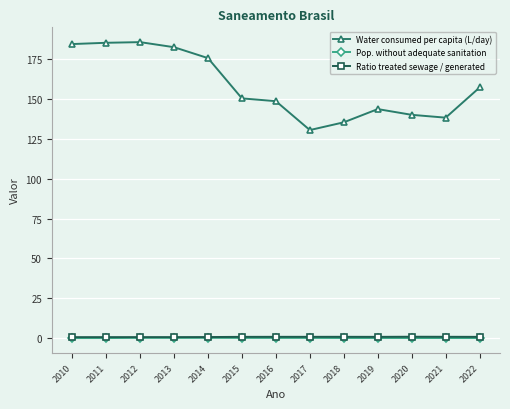

Read the Water consumed per capita (L/day) value at 2021.

138.4